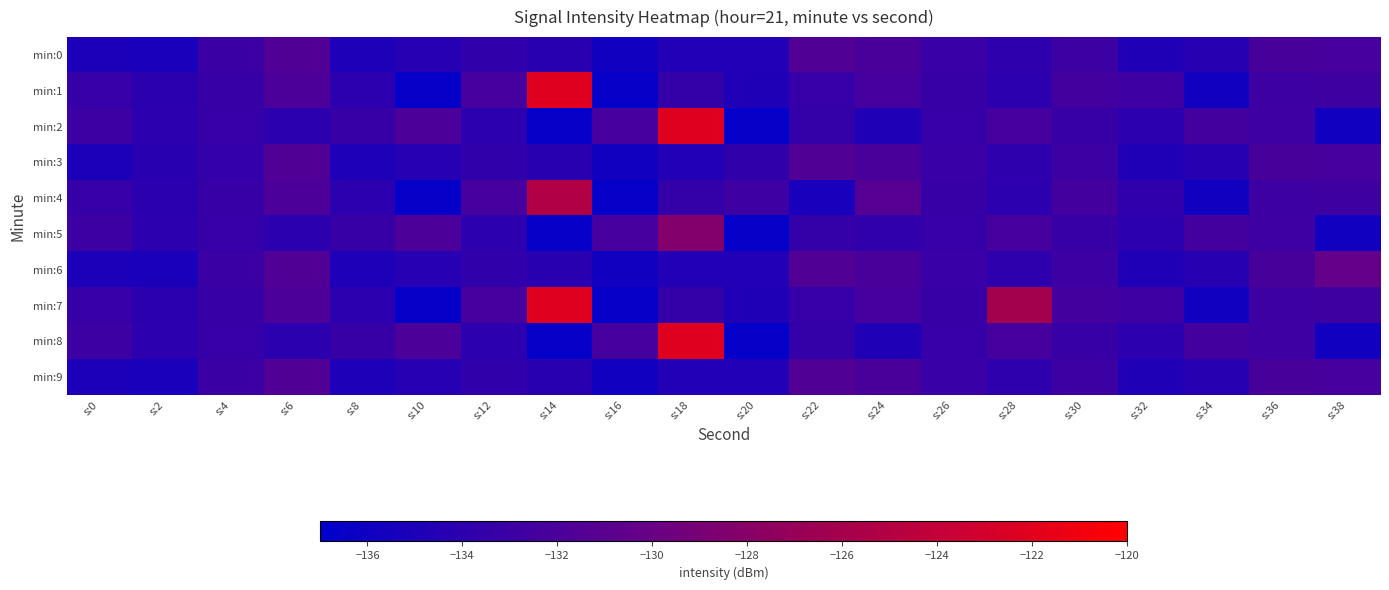

At which category is the sum across all series the highest?

s:18